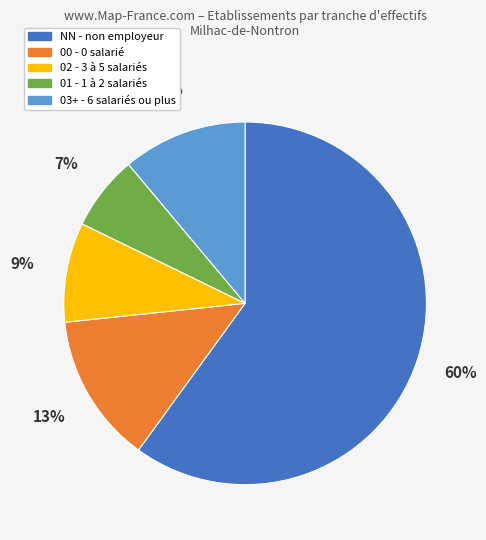

To the nearest percent, what is the difference between the largest and smallest slice percentages?

53%